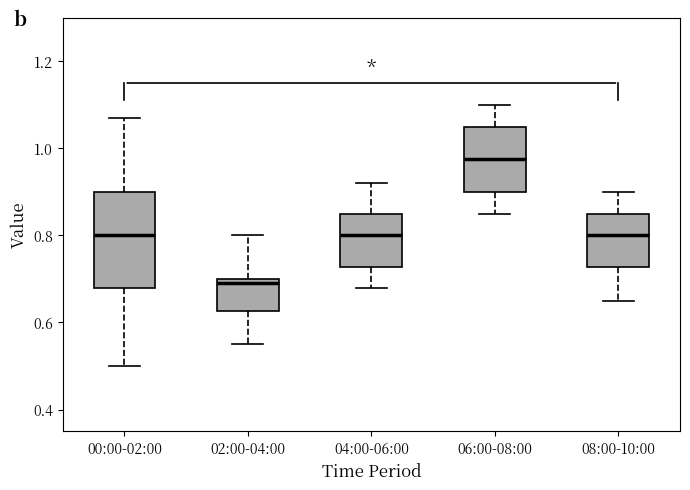

Reading left to right, read every box against the y-axis: the position of its median line, the range the box covers, and the ends of its whiskers. The values are not printed on the chart, so give them approximately, as read against the axis.

00:00-02:00: median 0.80, box 0.68 to 0.90, whiskers 0.50 to 1.08
02:00-04:00: median 0.70 (just below the box's upper edge), box 0.62 to 0.70, whiskers 0.56 to 0.80
04:00-06:00: median 0.80, box 0.72 to 0.86, whiskers 0.68 to 0.92
06:00-08:00: median 0.98, box 0.90 to 1.06, whiskers 0.86 to 1.10
08:00-10:00: median 0.80, box 0.72 to 0.86, whiskers 0.66 to 0.90